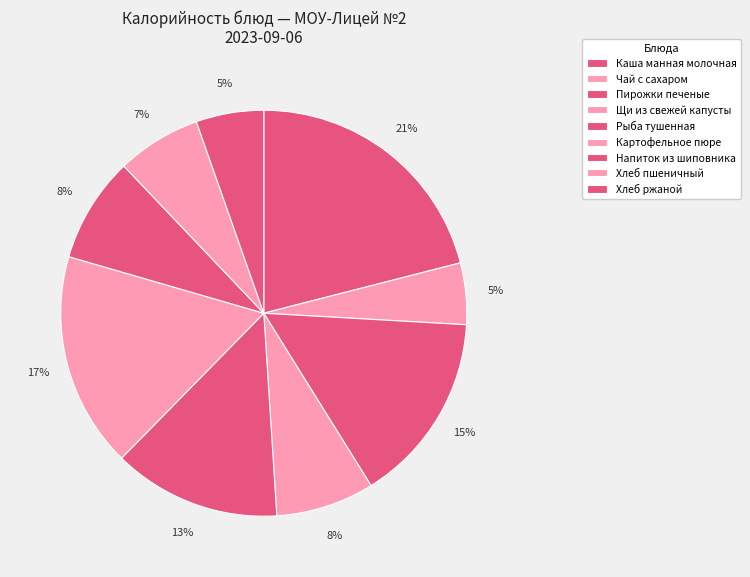

True or false: Хлеб пшеничный accounts for 1% of the total.

False